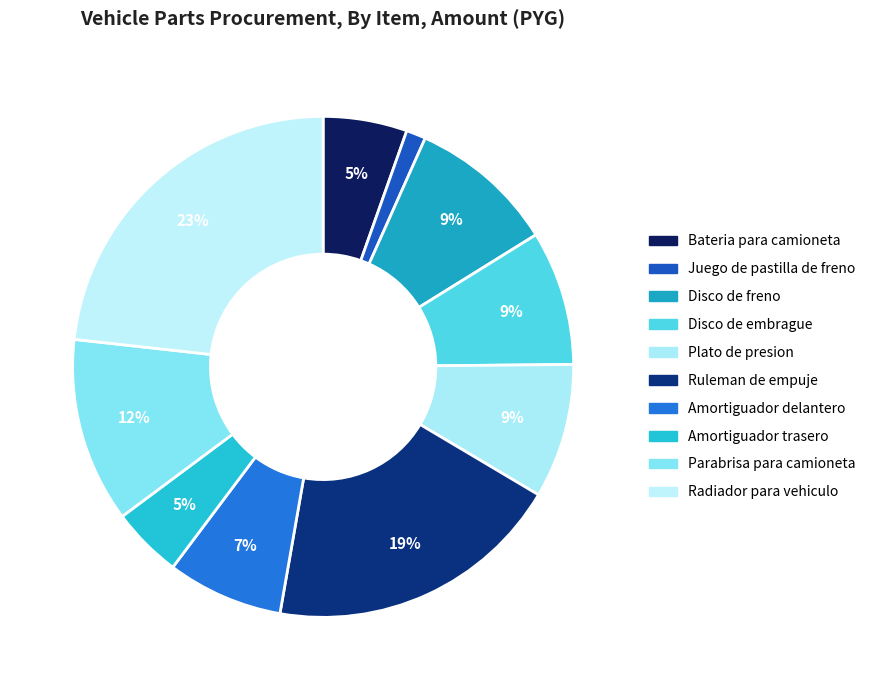

How many slices are in this pie chart?

10